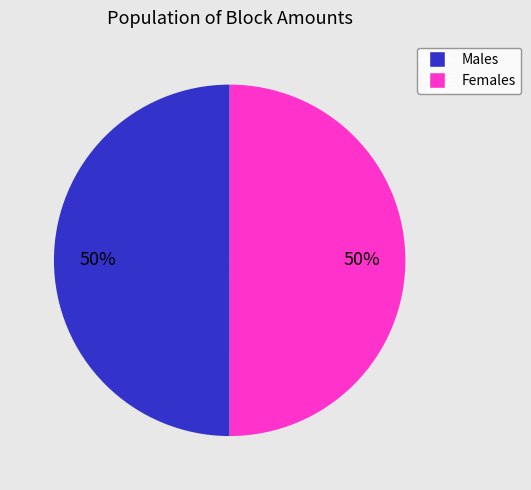

What is the ratio of the value at Females to the value at Males?

1.0